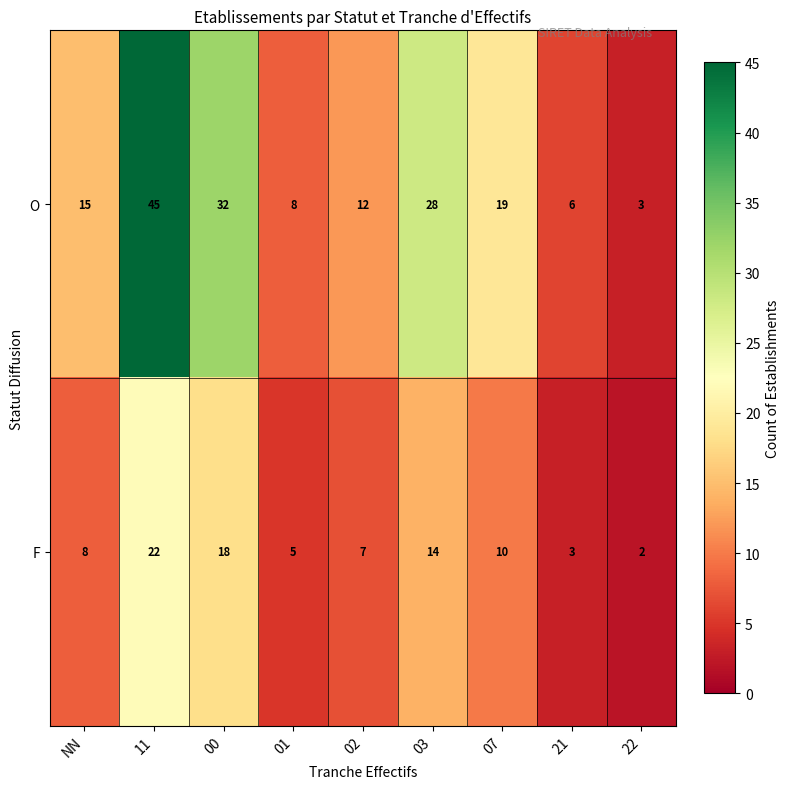

Rank the series by their average value, from lowest to highest.

F, O